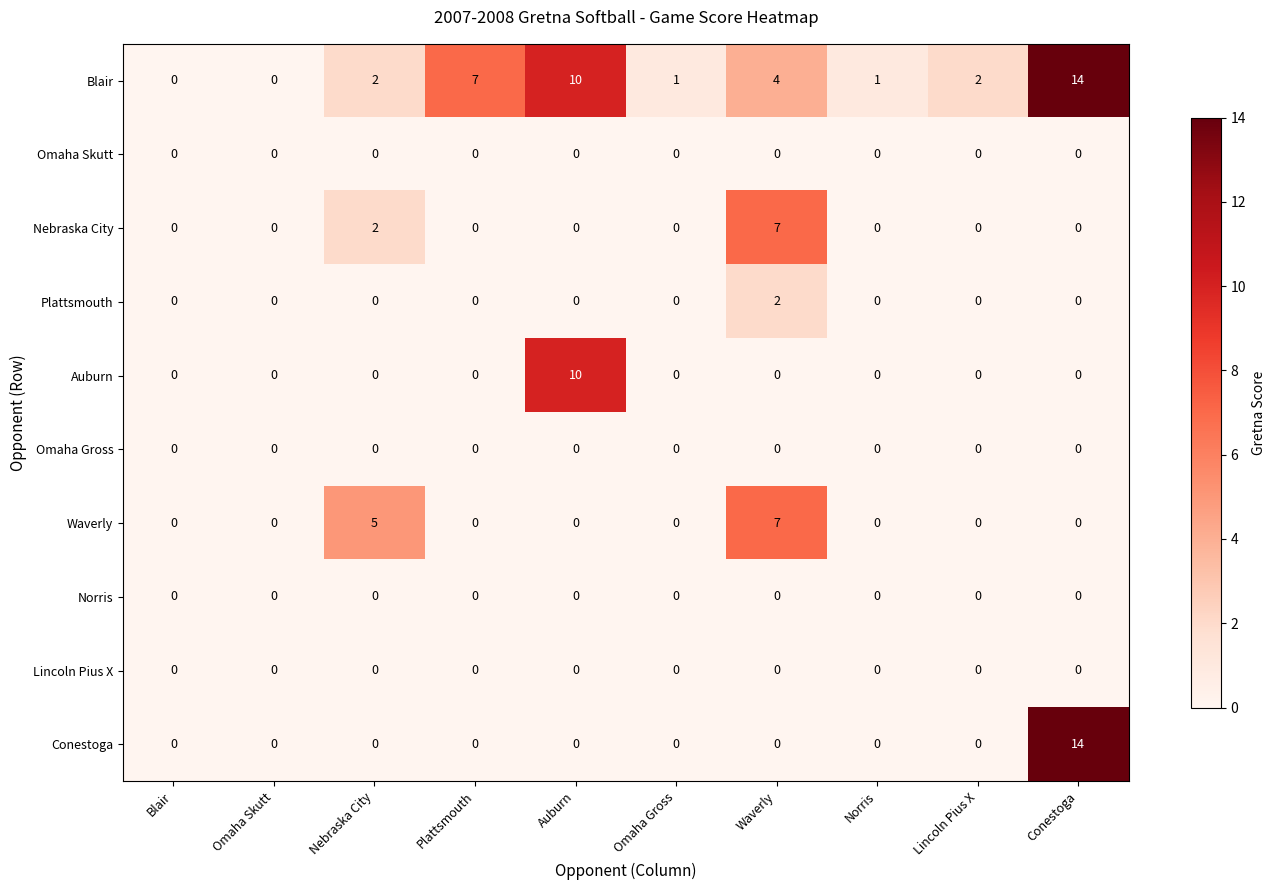

What is the average value of the Blair series?

4